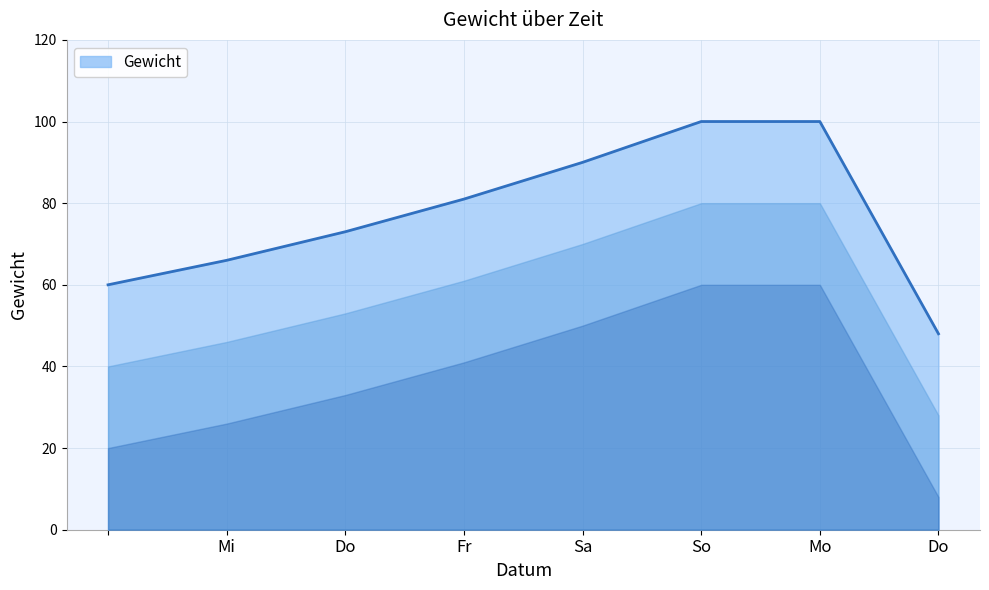

How many lines are shown in the chart?

1